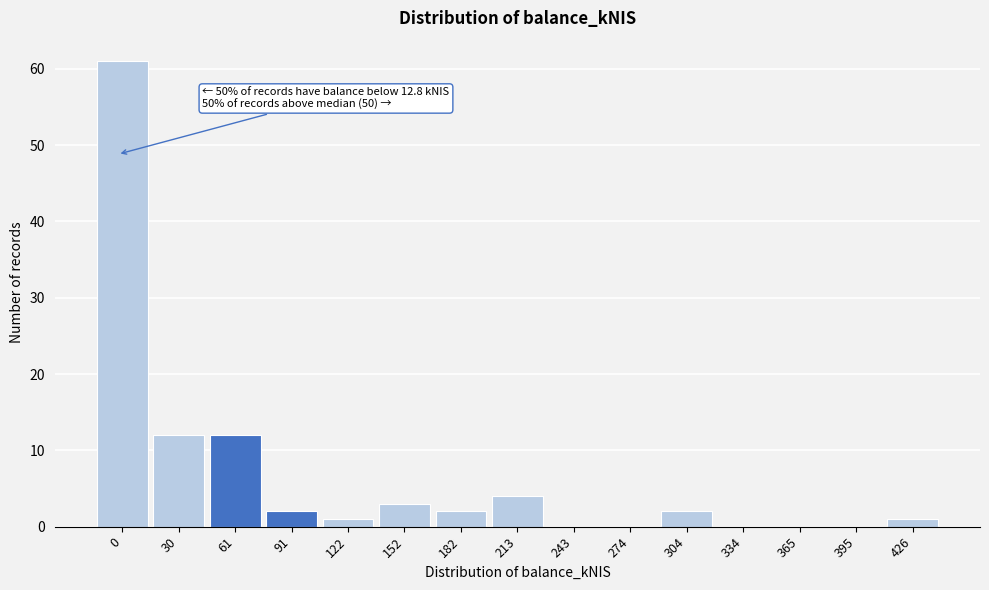

Reading left to right, transcribe all the data shown in this chart.

0=61	30=12	61=12	91=2	122=1	152=3	182=2	213=4	243=0	274=0	304=2	334=0	365=0	395=0	426=1